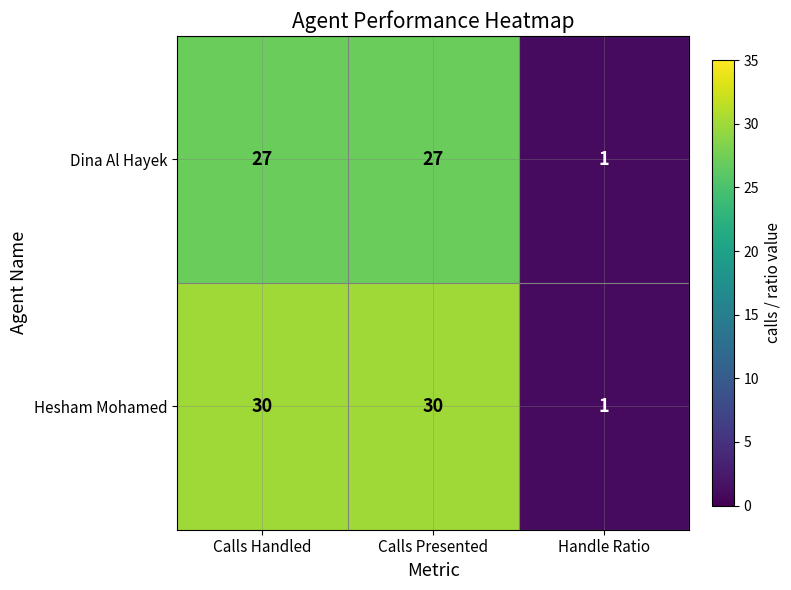

What is the difference between the second highest and minimum values in the Hesham Mohamed series?

29